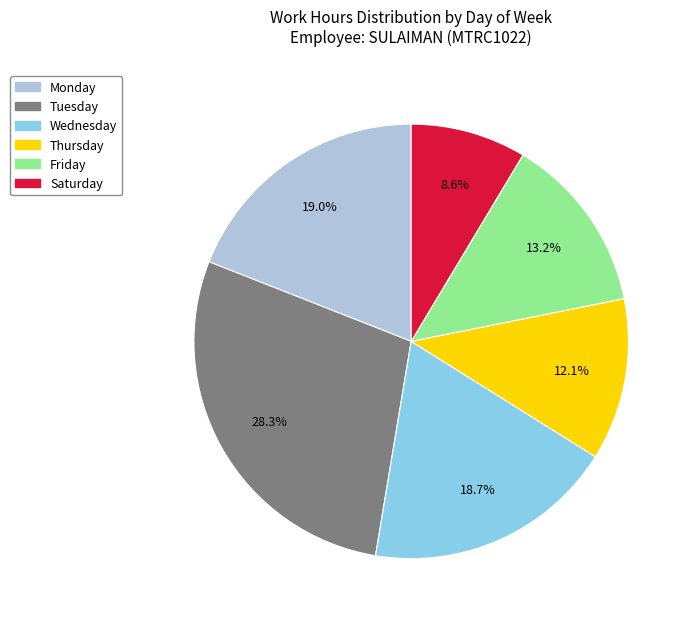

What is the ratio of the value at Thursday to the value at Wednesday?

0.6